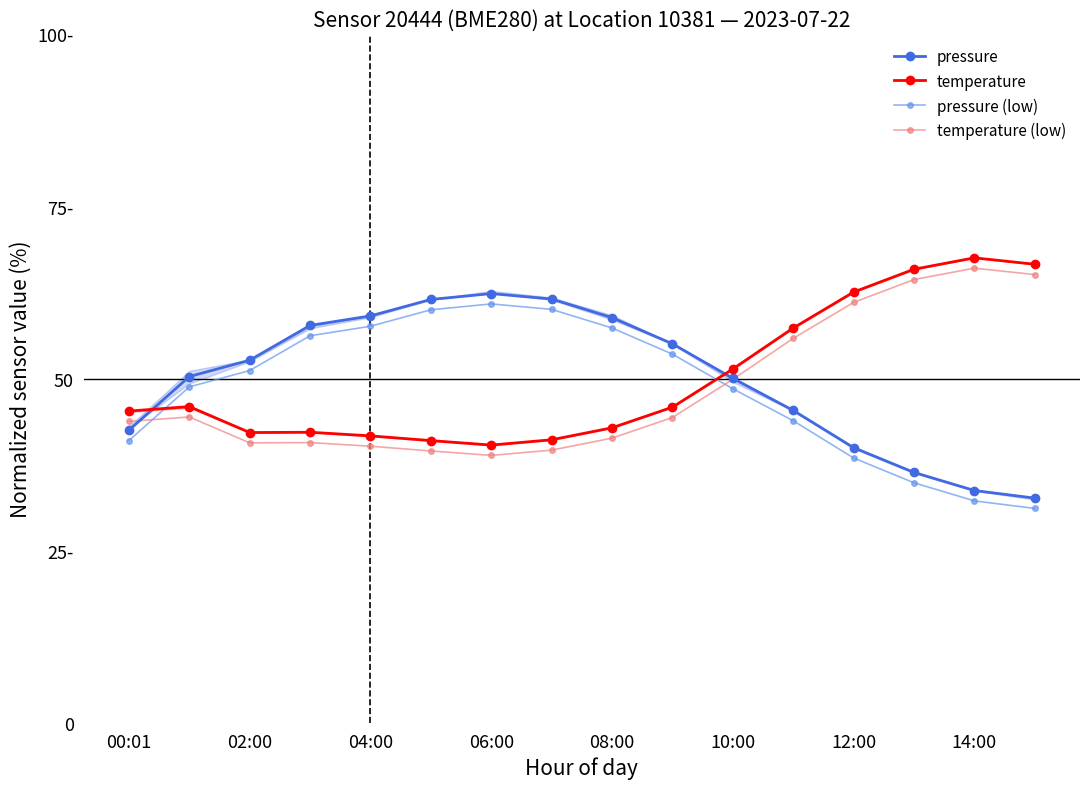

Is the value of pressure (low) at 14:00 greater than the value of pressure at 08:00?

No